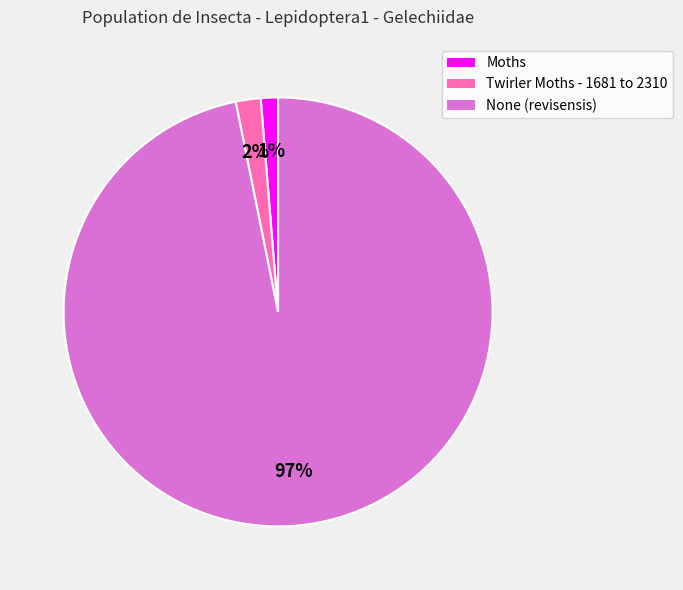

Which slice is the largest?

None (revisensis)